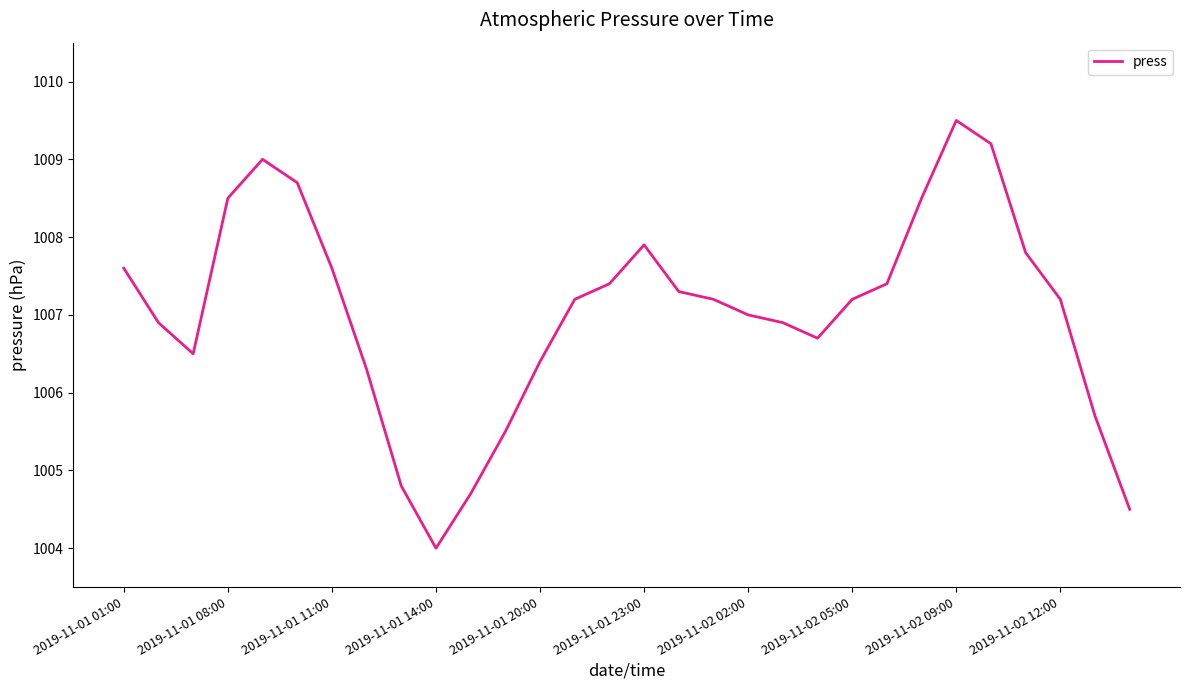

What is the smallest value displayed?

1004.0